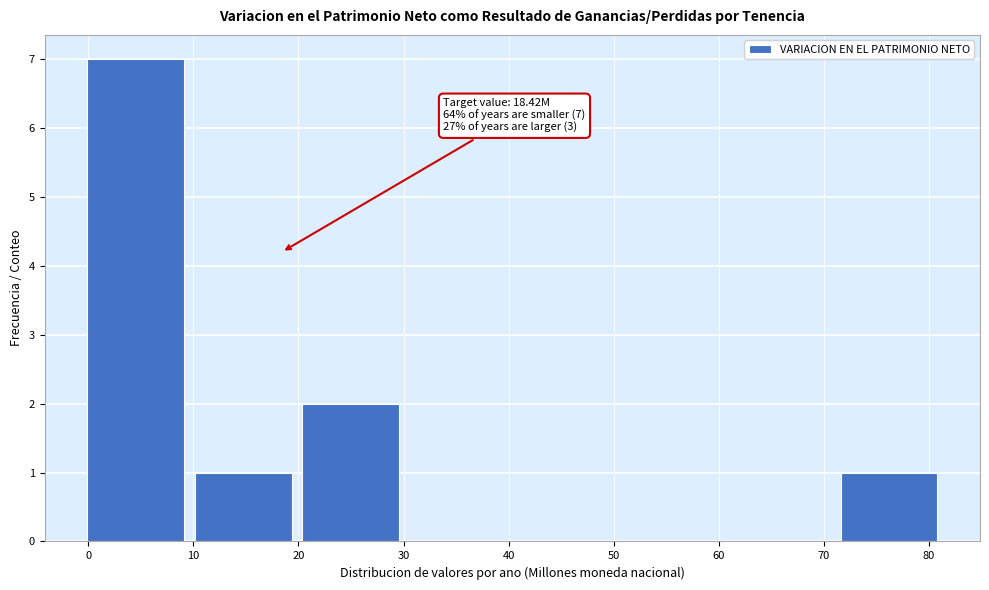

Which range on the x-axis has the tallest bar?

0 to 10